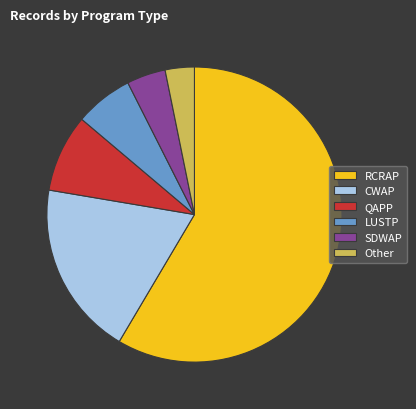

What is the ratio of the value at Other to the value at QAPP?

0.4